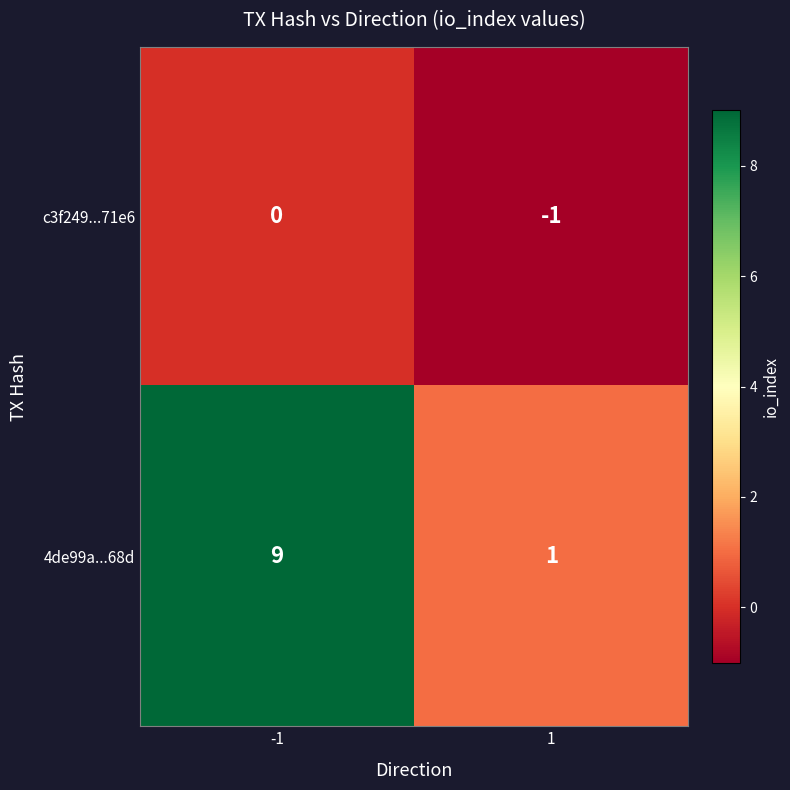

At which category does the chart reach its minimum across all series?

1